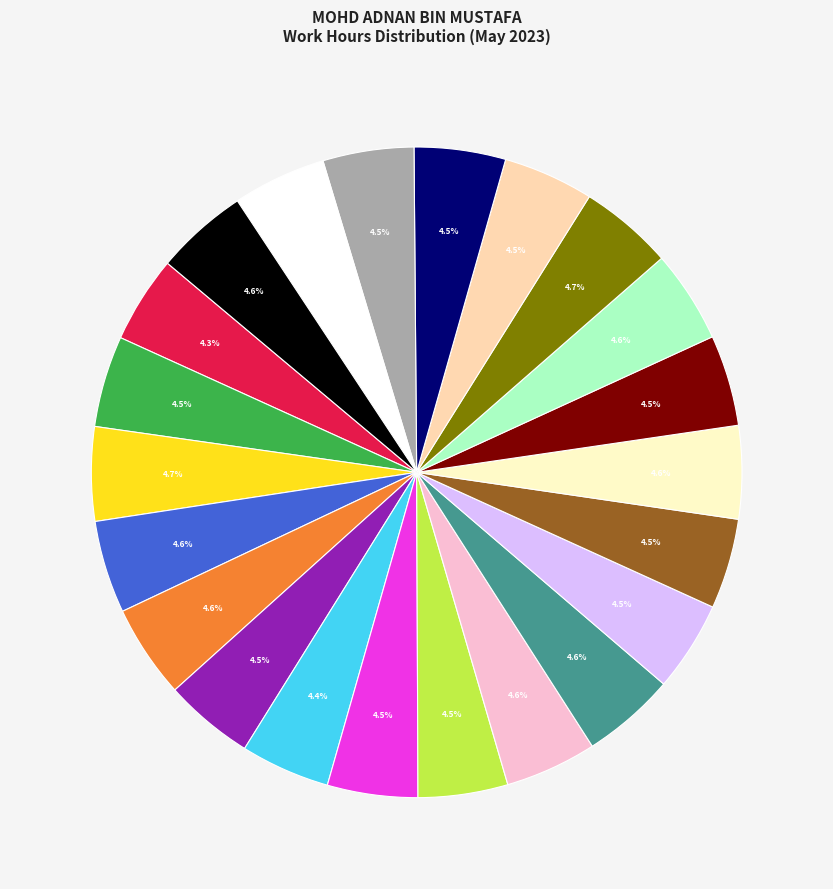

Is there a majority slice in this chart?

No